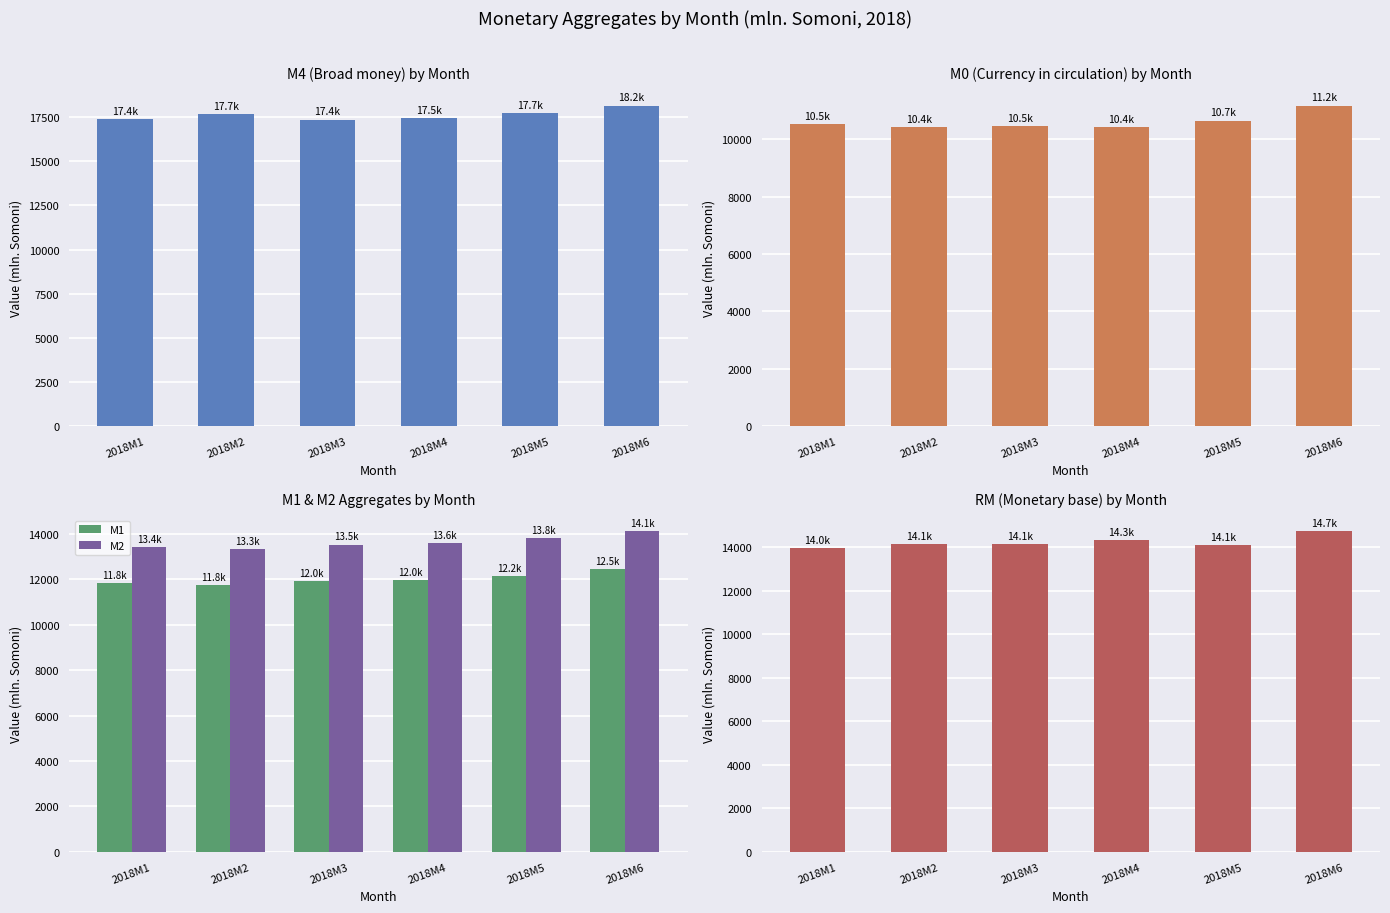

Is it true that M1 equals 8325.4 at 2018M4?

False